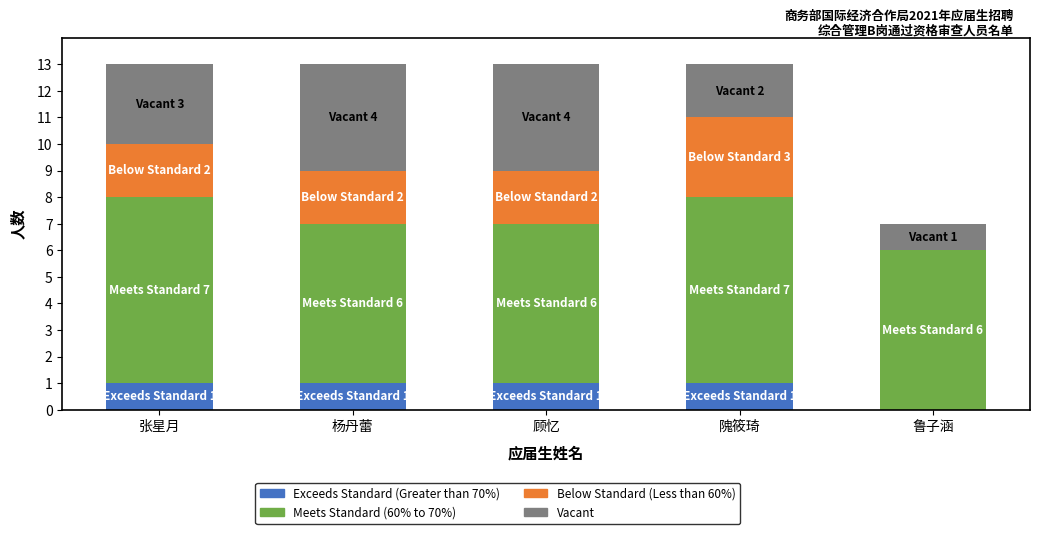

What is the total value across all series at 杨丹蕾?

13